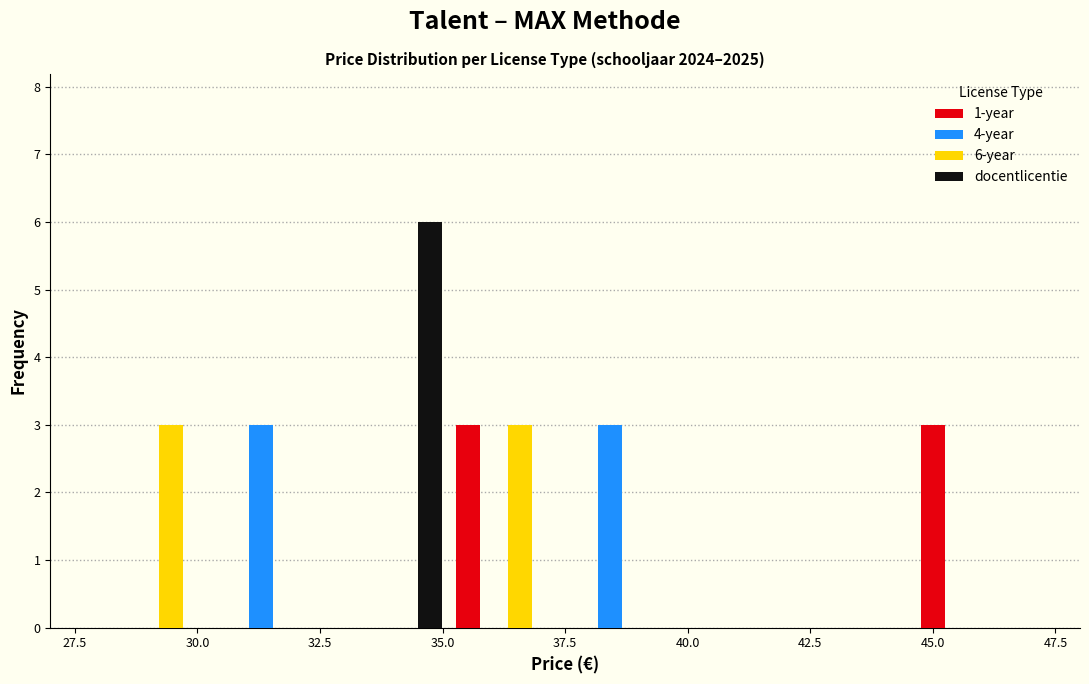

In the docentlicentie series, which range on the x-axis has the tallest bar?

33.0 to 35.0